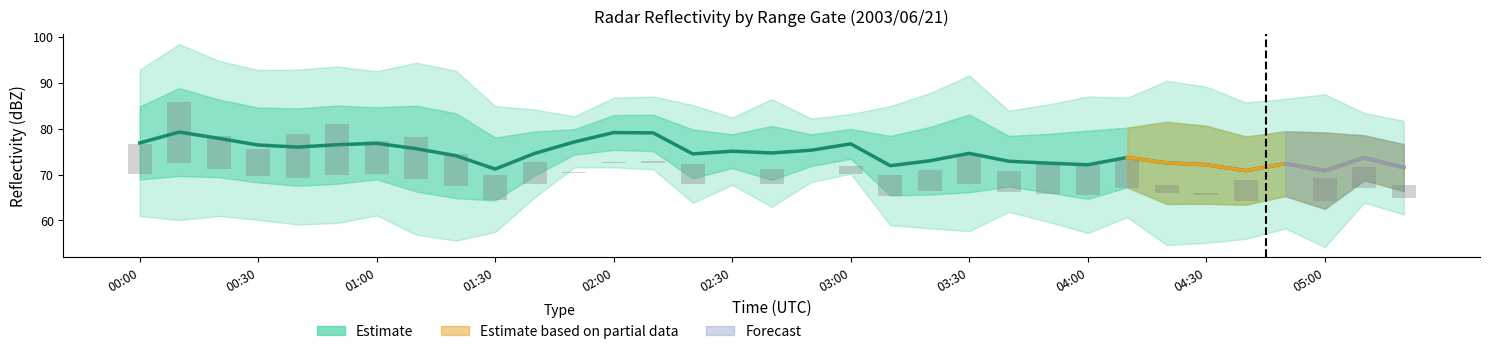

What is the change in value from 13 to 23?

-6.6